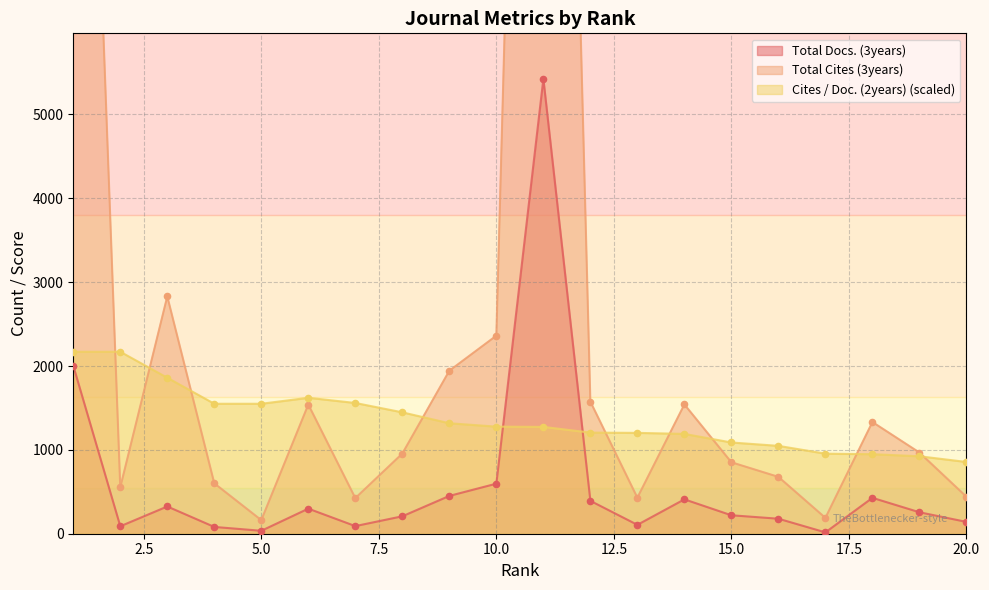

What are all the series names shown in the legend?

Total Docs. (3years), Total Cites (3years), Cites / Doc. (2years)